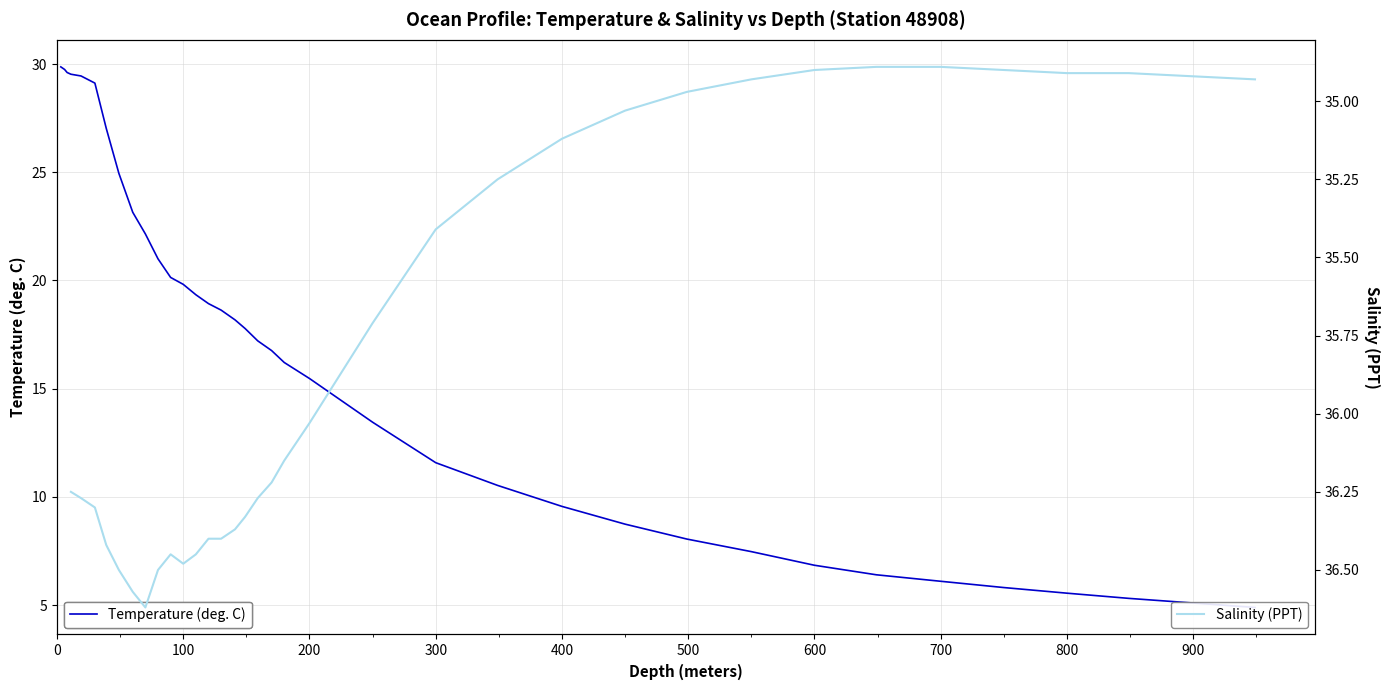

What is the difference between the maximum and minimum values?

25.0